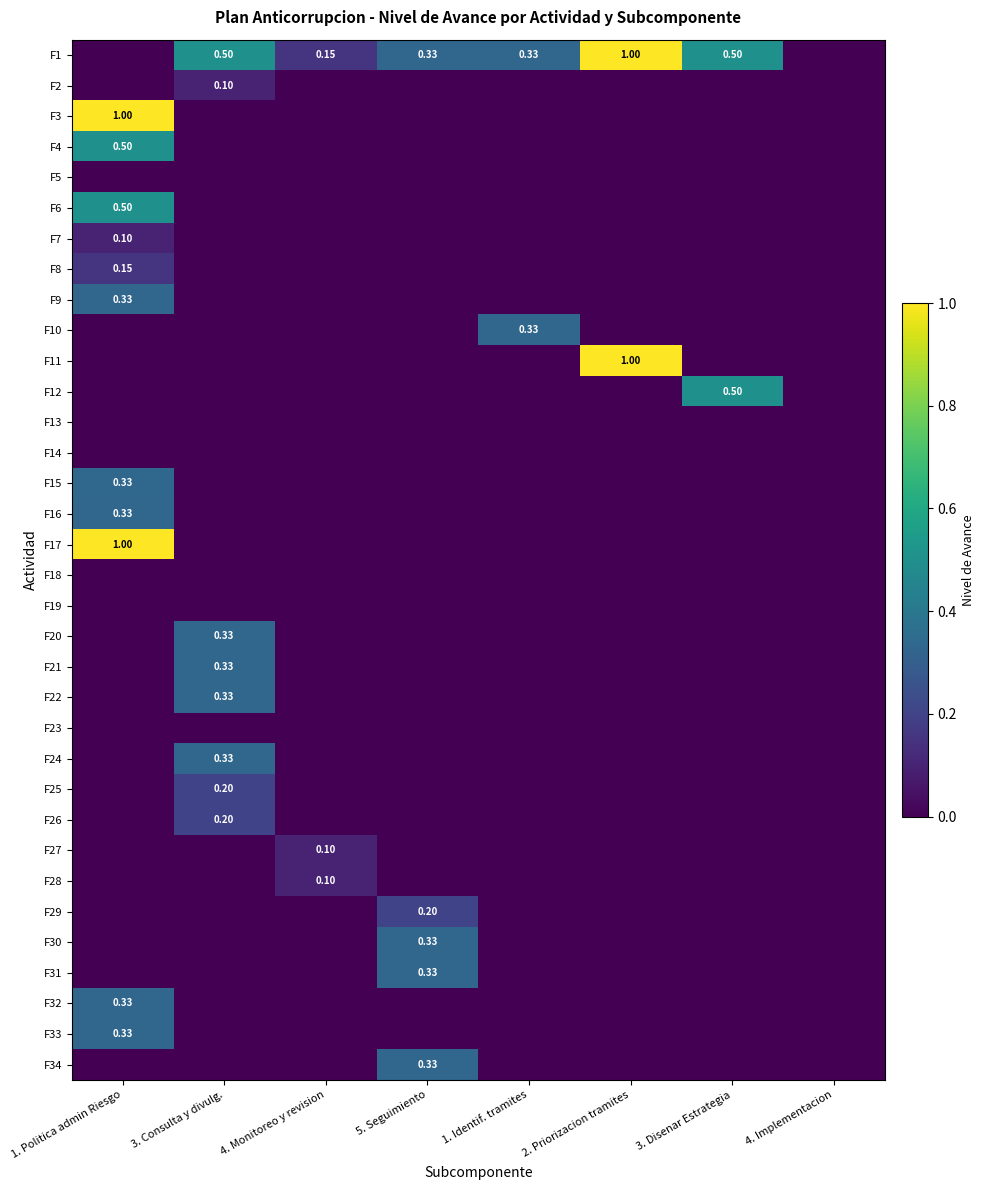

The F28 series shows 0.0 at 4. Monitoreo y revision. True or false?

False